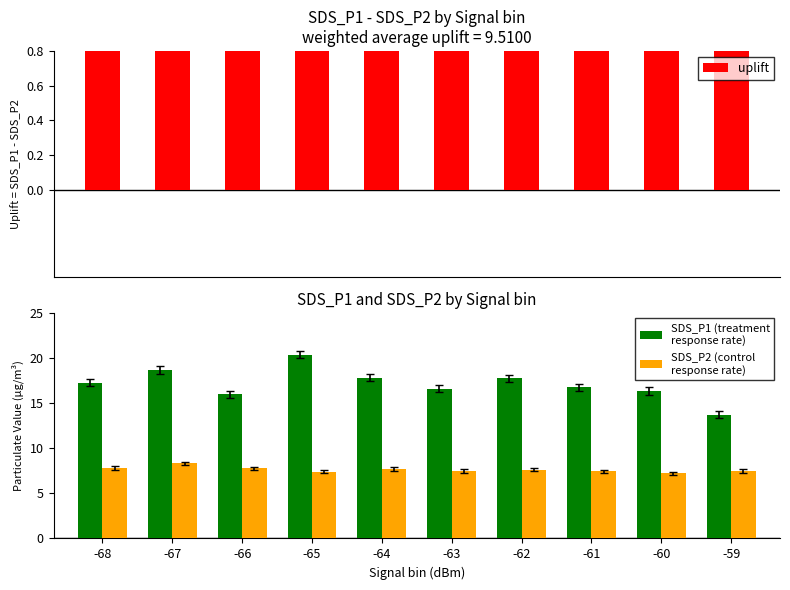

What is the difference between the maximum and second lowest values in the uplift series?

4.8